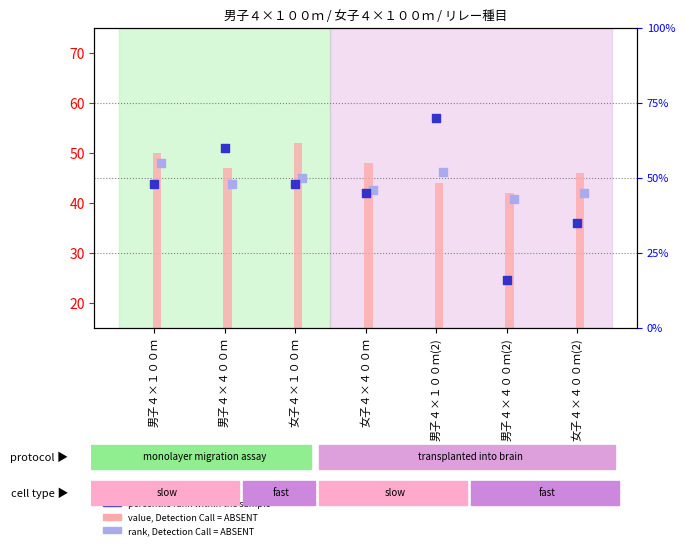

At which category is the sum across all series the highest?

男子４×１００ｍ(2)